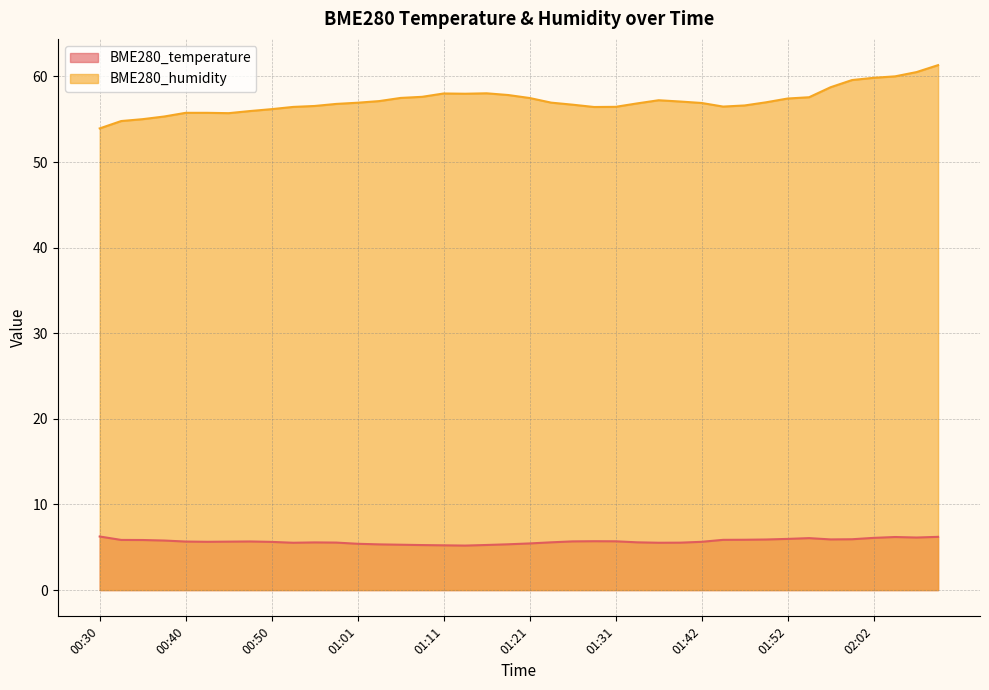

Is it true that BME280_humidity equals 37.6 at 01:31?

False